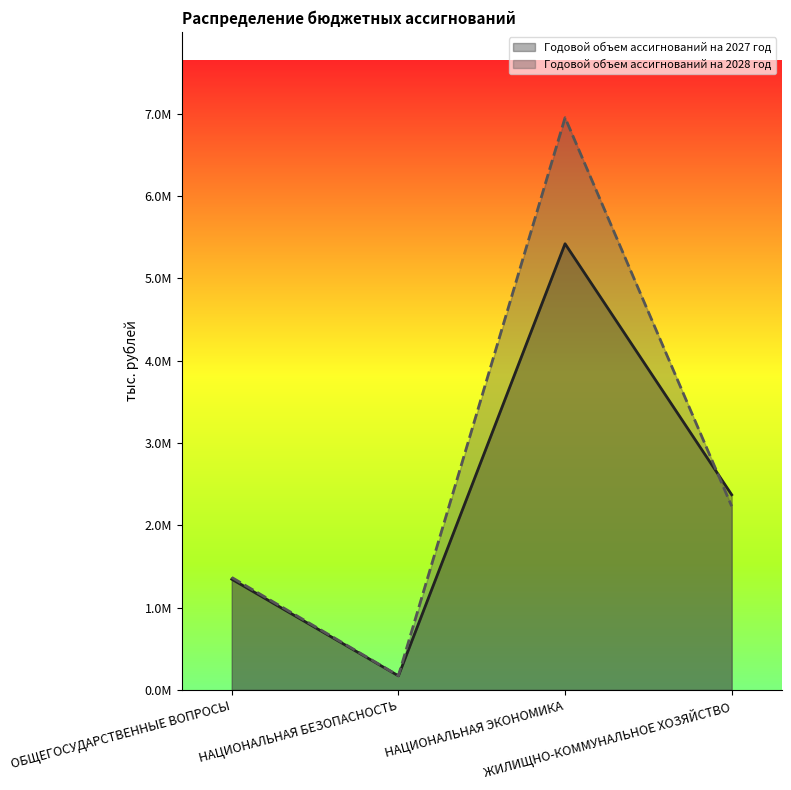

Is it true that Годовой объем ассигнований на 2027 год equals 2371302.1 at ЖИЛИЩНО-КОММУНАЛЬНОЕ ХОЗЯЙСТВО?

True